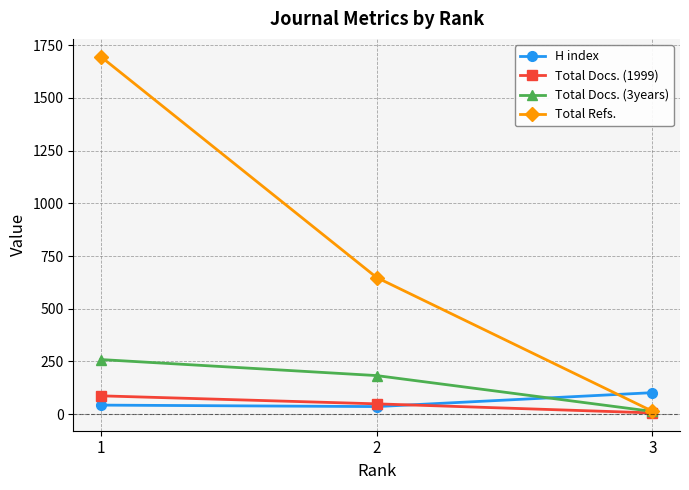

What is the sum of all Total Refs. values?

2357